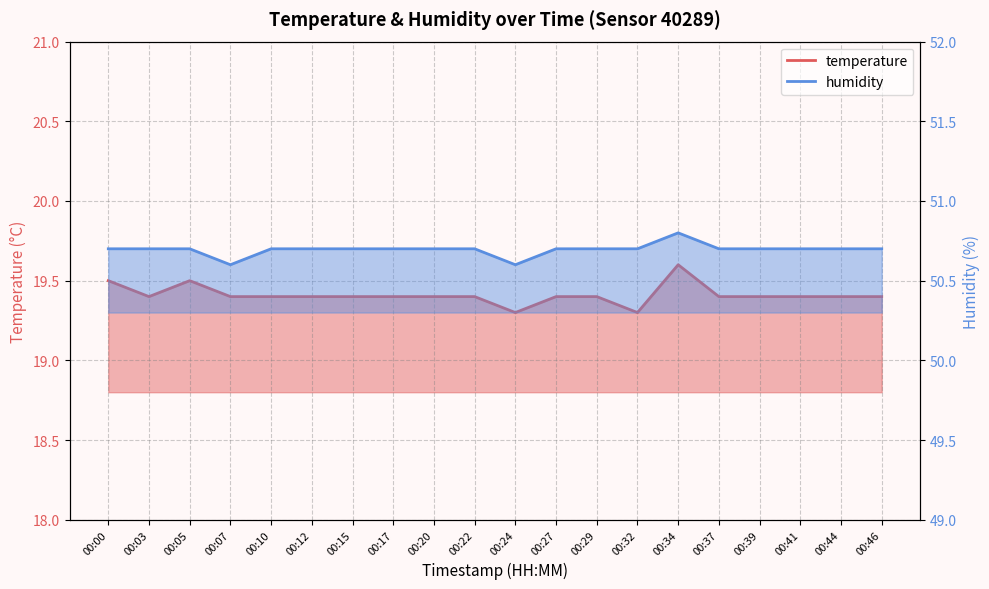

Reading left to right, transcribe all the data shown in this chart.

temperature: 00:00=19.5	00:03=19.4	00:05=19.5	00:07=19.4	00:10=19.4	00:12=19.4	00:15=19.4	00:17=19.4	00:20=19.4	00:22=19.4	00:24=19.3	00:27=19.4	00:29=19.4	00:32=19.3	00:34=19.6	00:37=19.4	00:39=19.4	00:41=19.4	00:44=19.4	00:46=19.4
humidity: 00:00=50.7	00:03=50.7	00:05=50.7	00:07=50.6	00:10=50.7	00:12=50.7	00:15=50.7	00:17=50.7	00:20=50.7	00:22=50.7	00:24=50.6	00:27=50.7	00:29=50.7	00:32=50.7	00:34=50.8	00:37=50.7	00:39=50.7	00:41=50.7	00:44=50.7	00:46=50.7